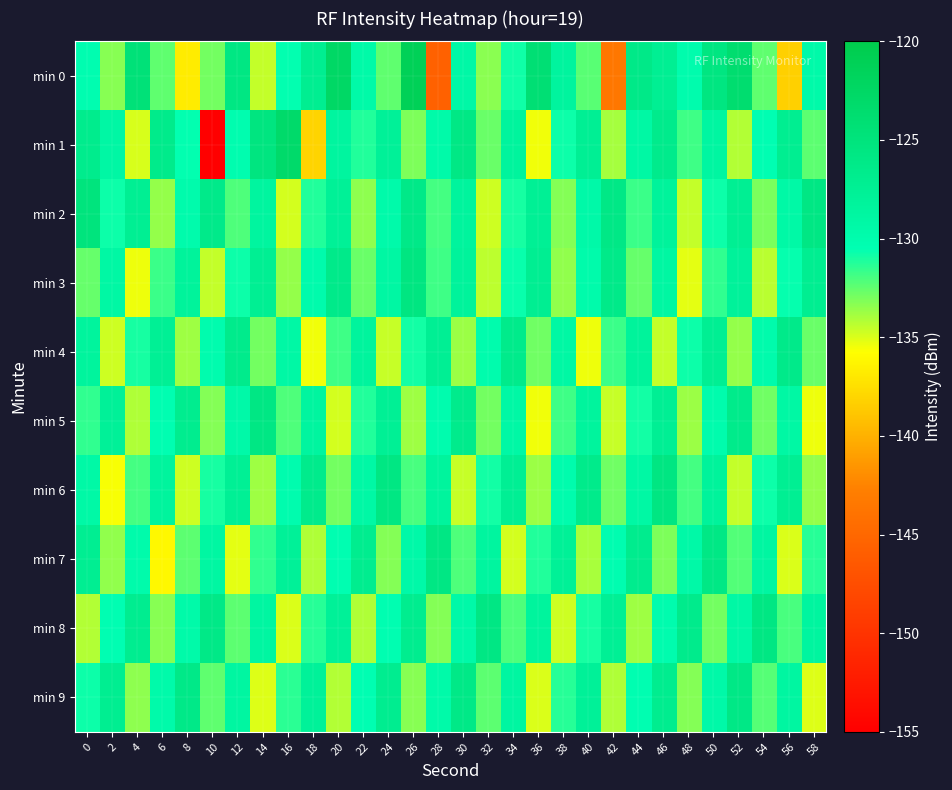

What is the difference between the highest and lowest values at 10?

29.1